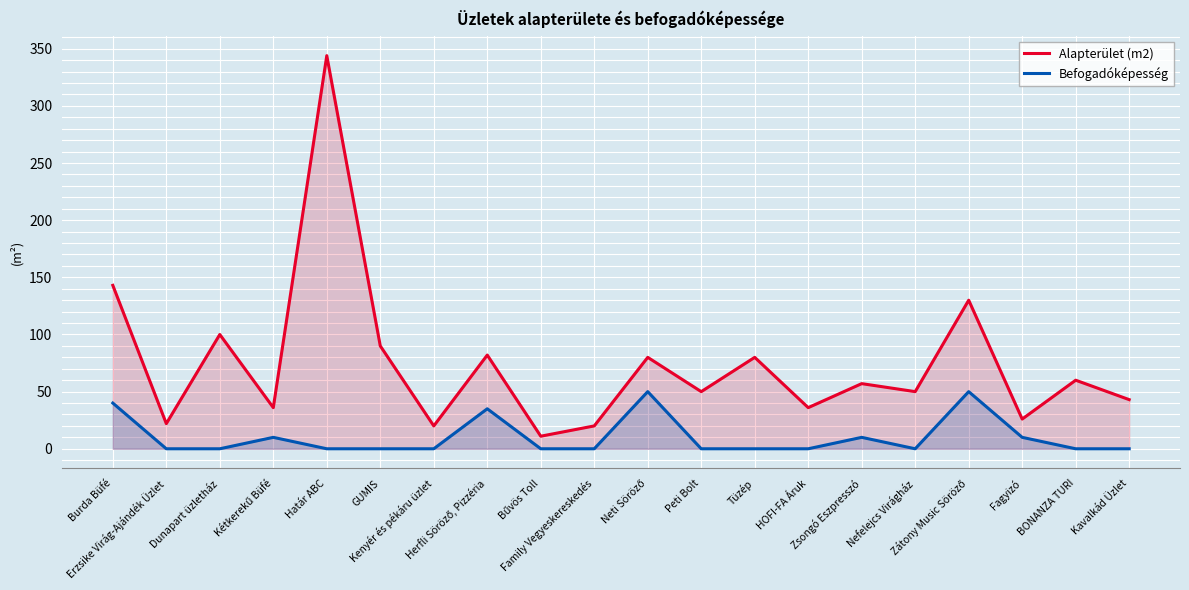

What is the difference between the maximum and minimum values in the Alapterület (m2) series?

333